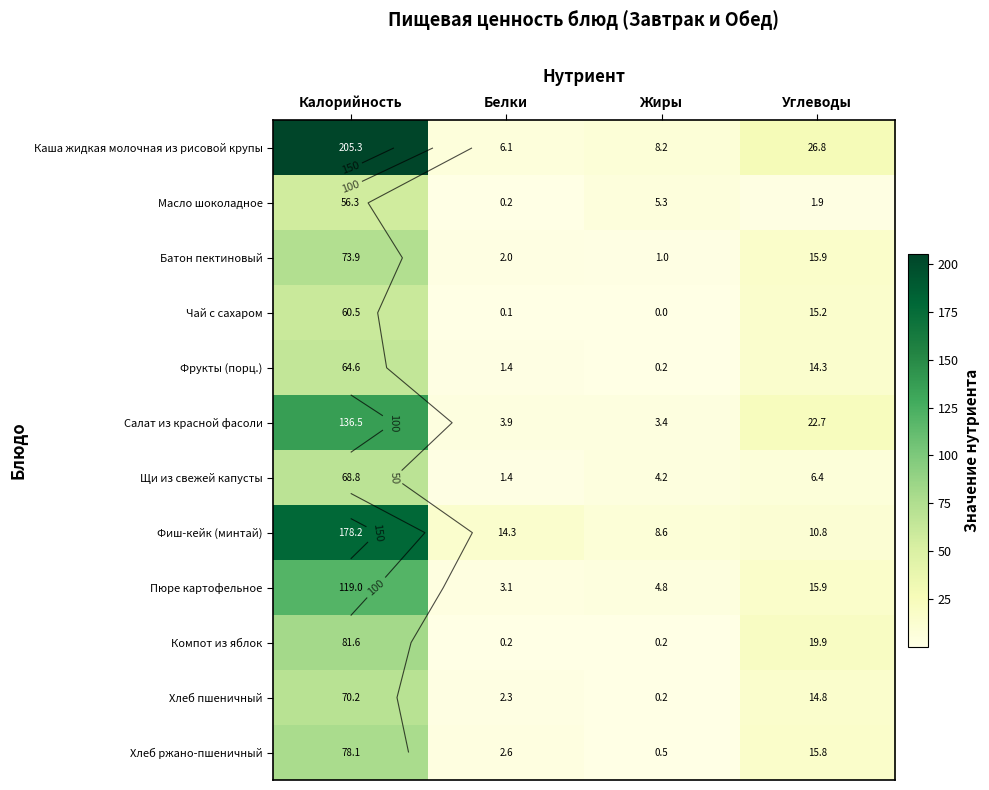

True or false: Щи из свежей капусты has a value of 6.2 at Жиры.

False